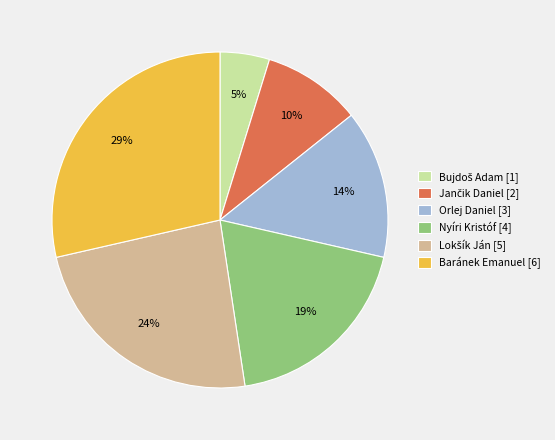

Between Baránek Emanuel [6] and Nyíri Kristóf [4], which is larger?

Baránek Emanuel [6]